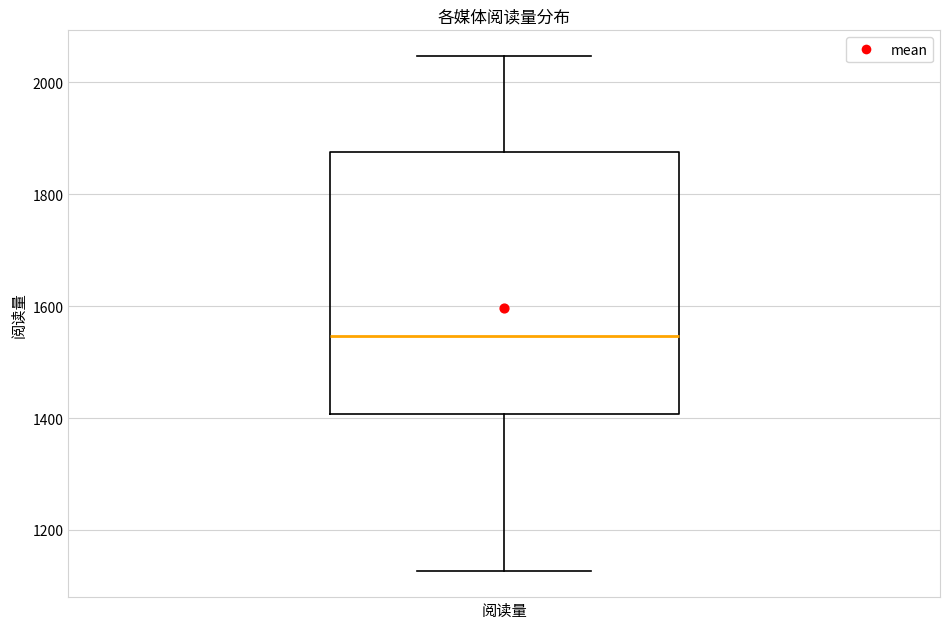

Read this box plot against the y-axis: the position of the median line, the range covered by the box, and the ends of both whiskers. The values are not printed on the chart, so give them approximately, as read against the axis.

median 1540, box 1400 to 1880, whiskers 1120 to 2040